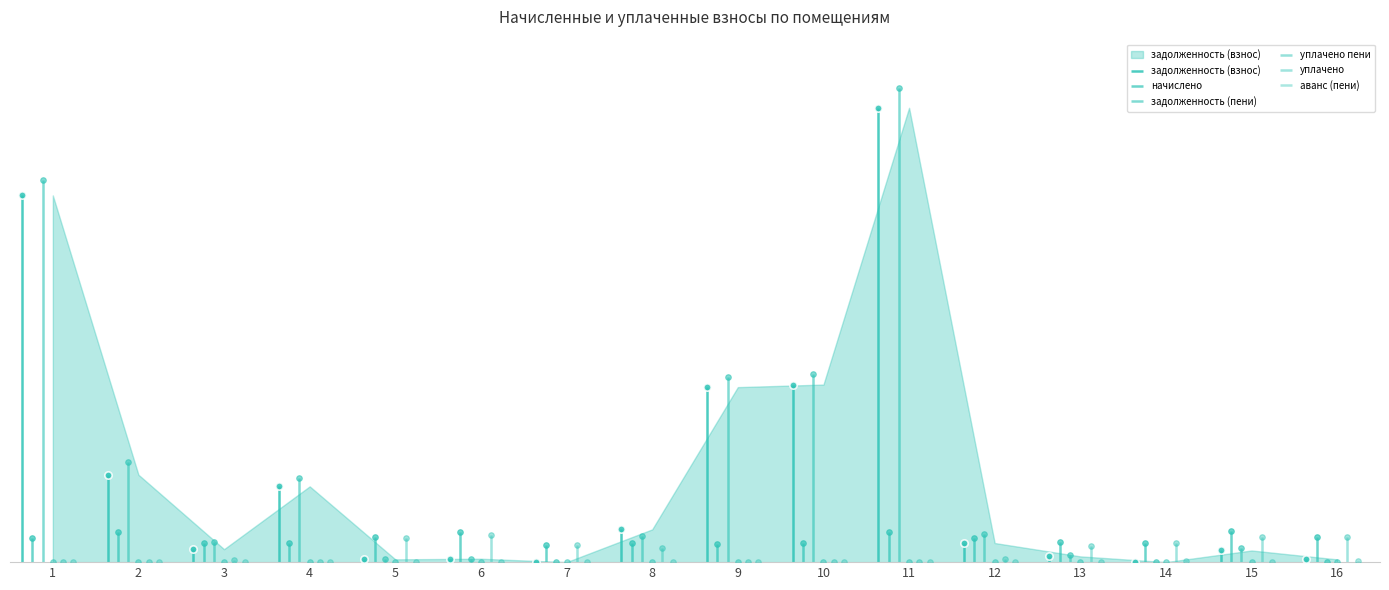

What are all the series names shown in the legend?

задолженность (взнос), начислено, задолженность (пени), уплачено пени, уплачено, аванс (пени)